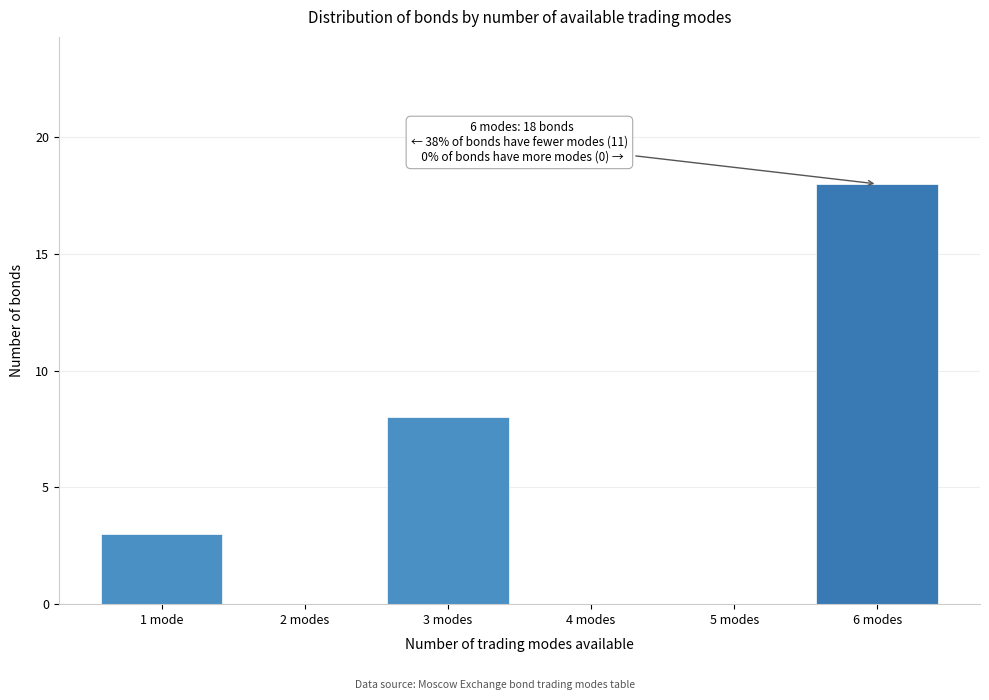

Reading right to left, what are all the values shown in this chart?

6 modes=18	5 modes=0	4 modes=0	3 modes=8	2 modes=0	1 mode=3